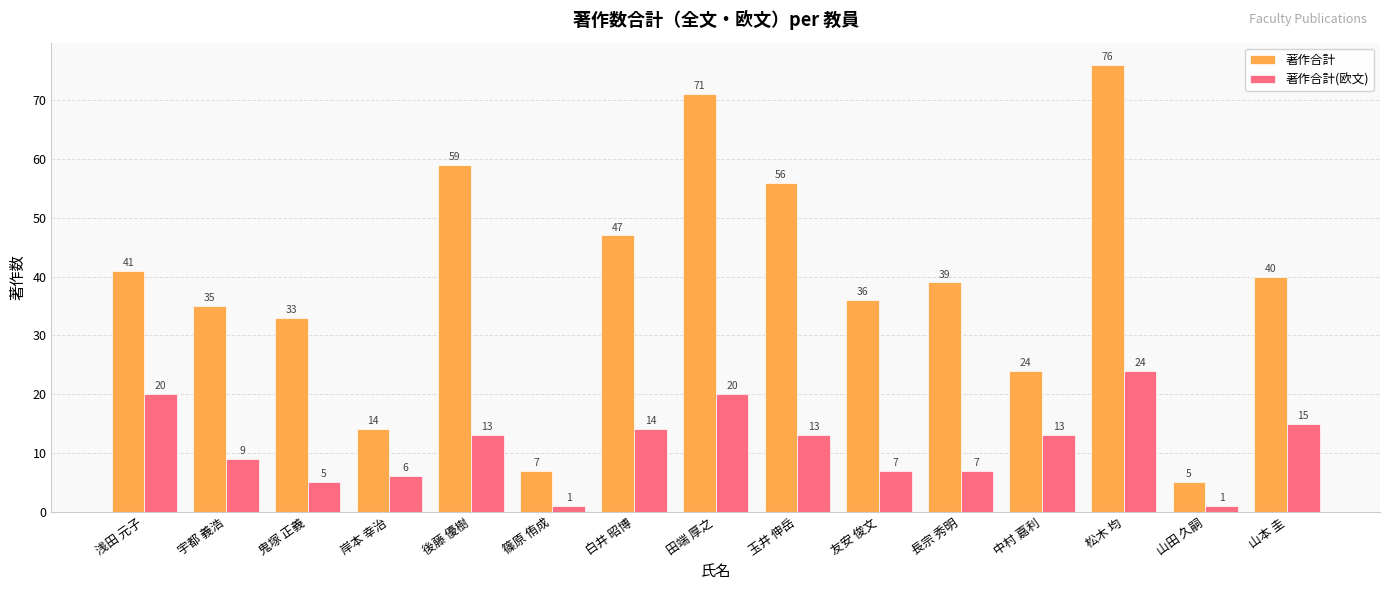

The 著作合計(欧文) series shows 9 at 岸本 幸治. True or false?

False